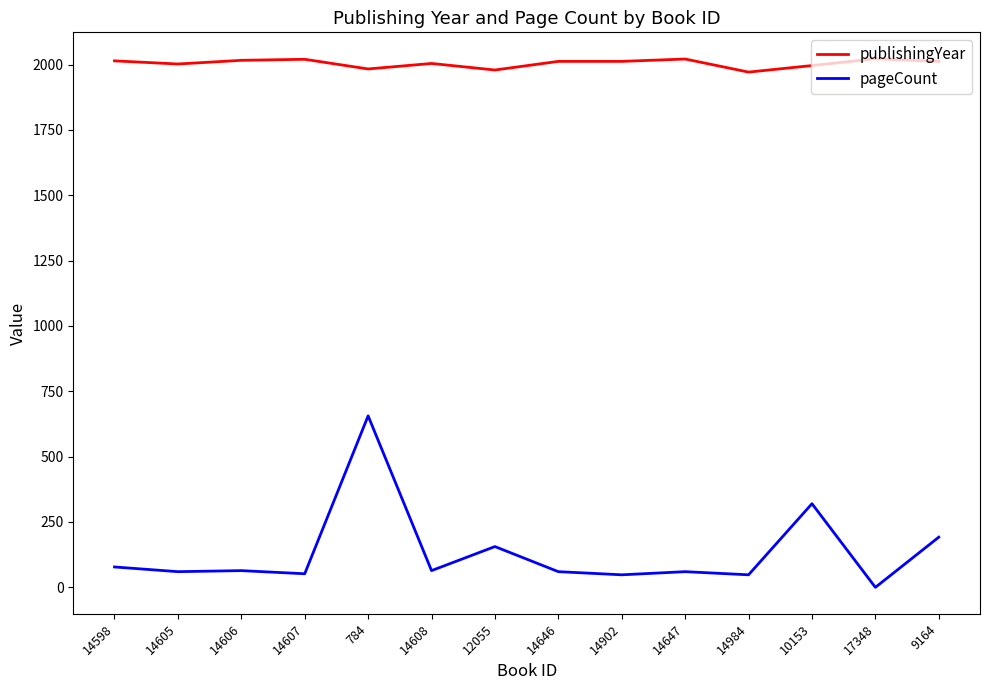

What is the difference between the maximum and minimum values in the publishingYear series?

51